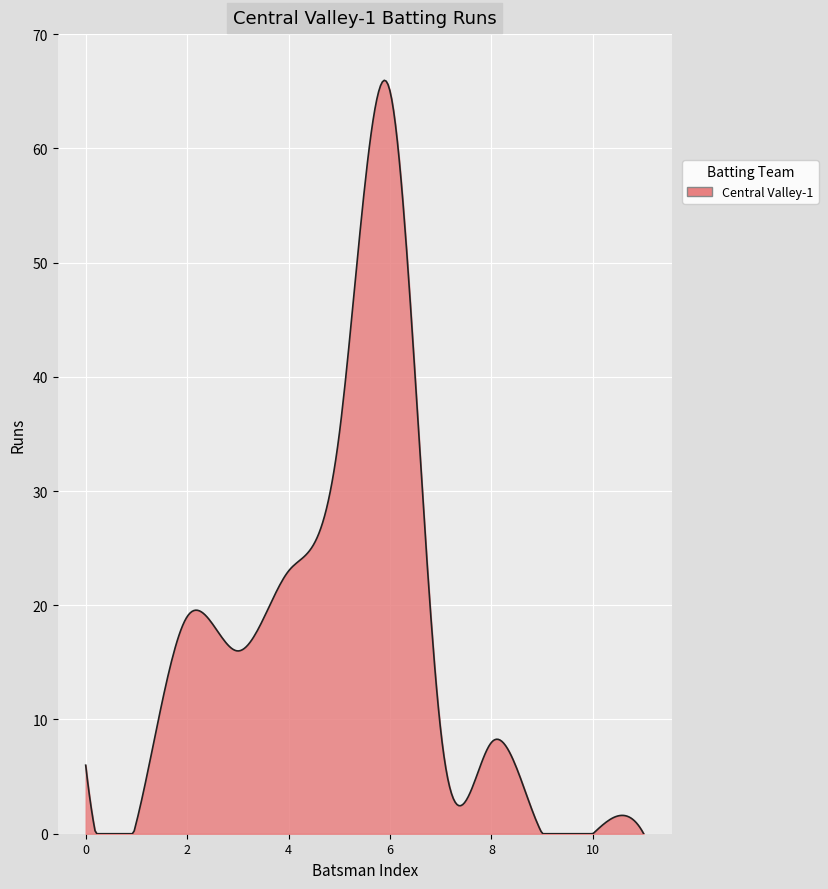

What is the difference between the maximum and minimum values?

66.0